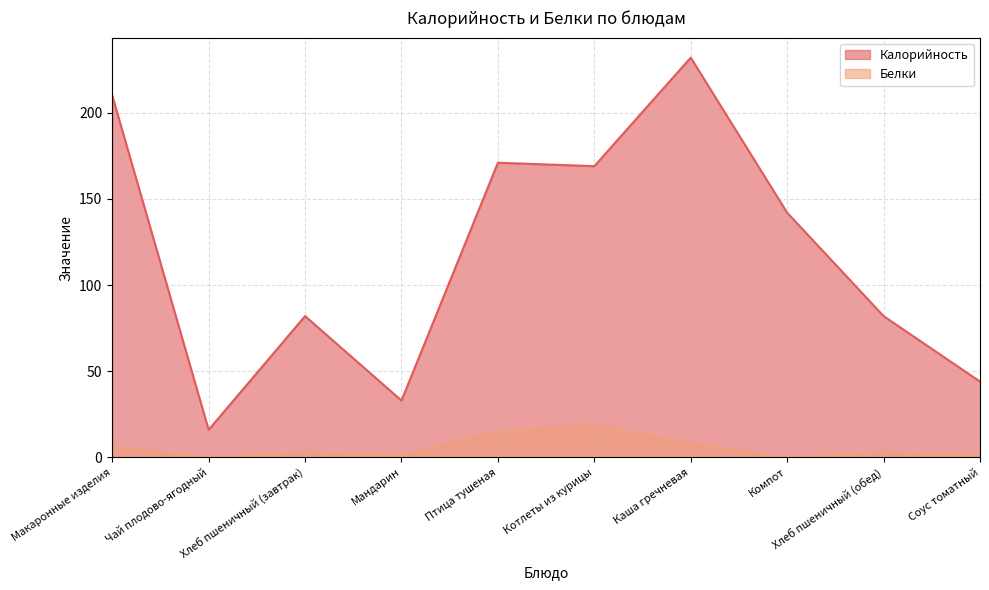

True or false: Калорийность and Белки intersect in this chart.

False